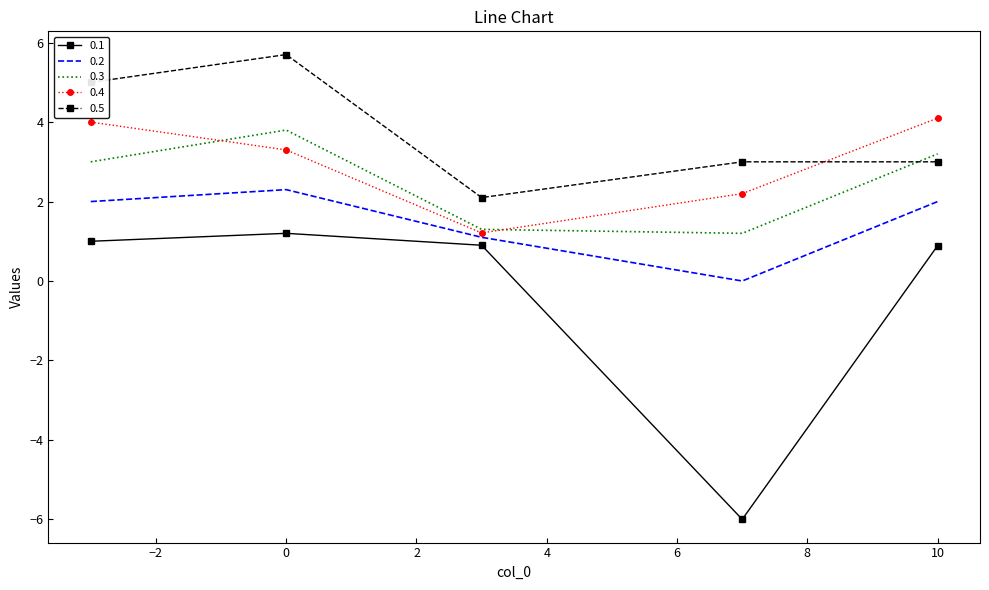

True or false: 0.1 and 0.3 intersect in this chart.

False